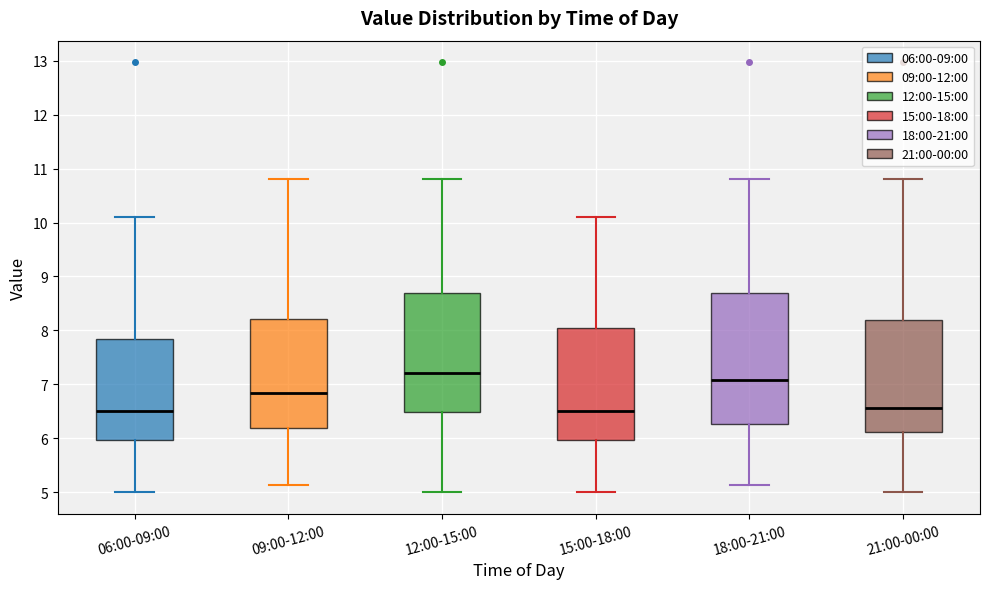

Reading left to right, transcribe this box plot: for each box, give where its median line is, the range the box spans, and where its two whiskers end, as read against the y-axis. The values are not printed on the chart, so give them approximately, as read against the axis.

06:00-09:00: median 6.5, box 6.0 to 7.8, whiskers 5.0 to 10.1
09:00-12:00: median 6.8, box 6.2 to 8.2, whiskers 5.1 to 10.8
12:00-15:00: median 7.2, box 6.5 to 8.7, whiskers 5.0 to 10.8
15:00-18:00: median 6.5, box 6.0 to 8.0, whiskers 5.0 to 10.1
18:00-21:00: median 7.1, box 6.3 to 8.7, whiskers 5.1 to 10.8
21:00-00:00: median 6.6, box 6.1 to 8.2, whiskers 5.0 to 10.8